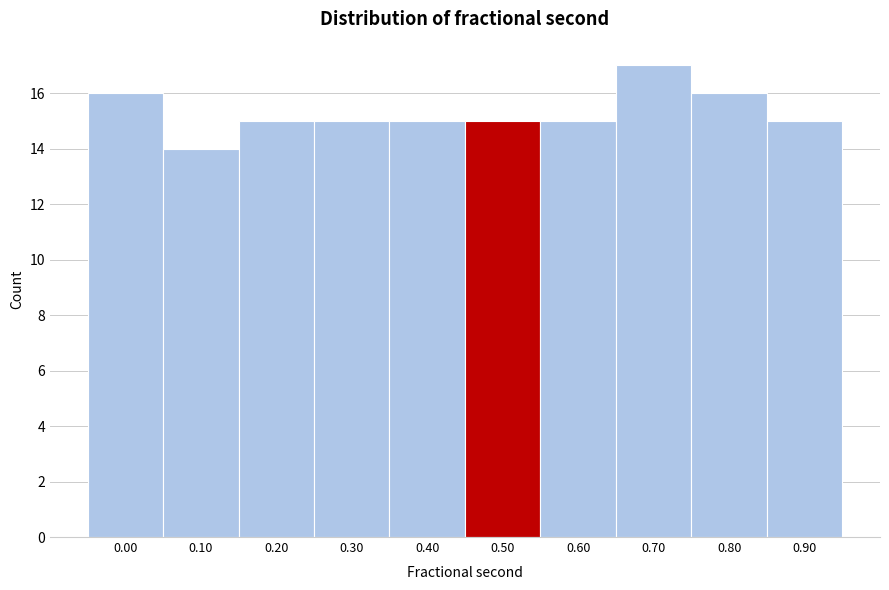

Reading left to right, list all the values displayed in this chart.

16	14	15	15	15	15	15	17	16	15